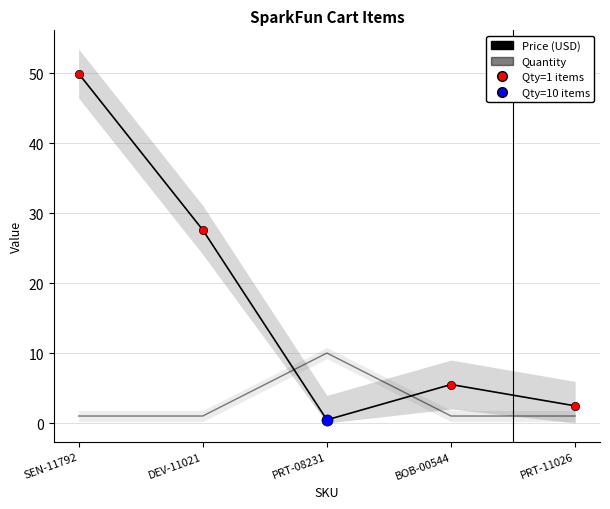

After their last crossing, which series has the higher values: Quantity or Price (USD)?

Price (USD)